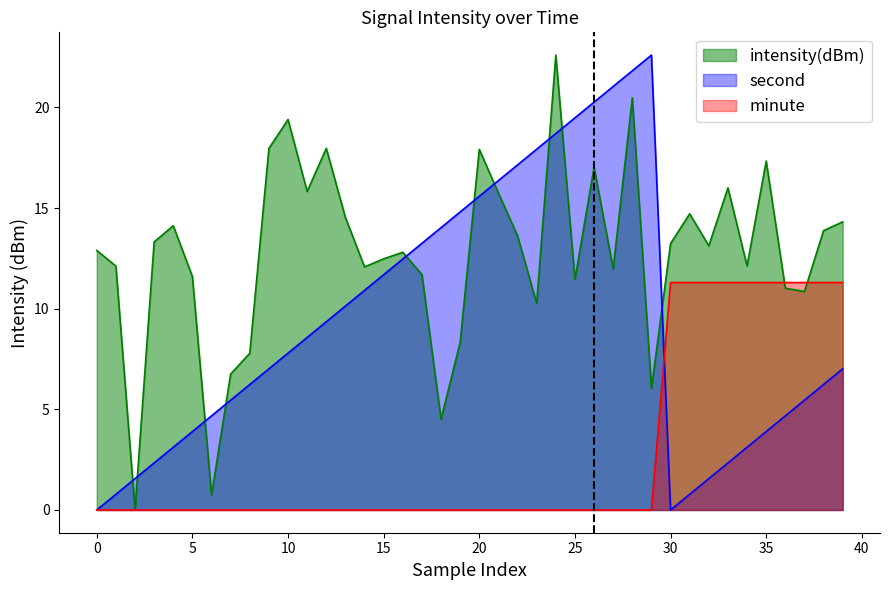

What is the label of the 16th point from the left?

15